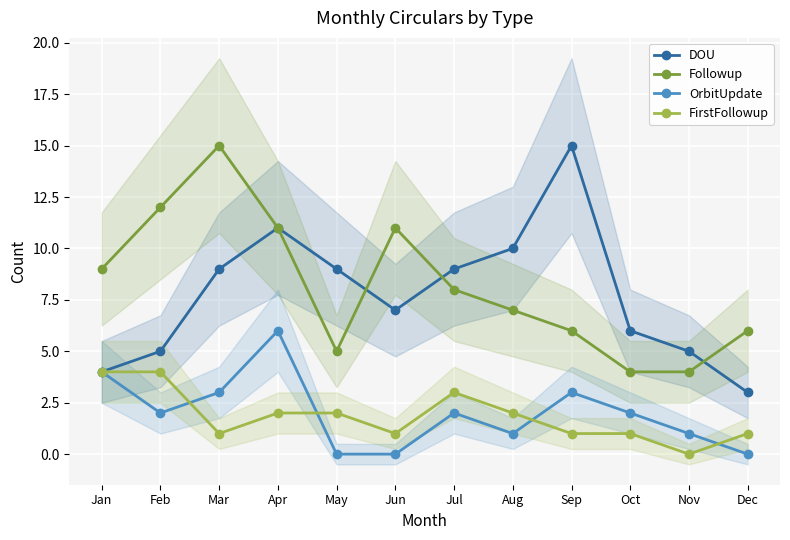

In OrbitUpdate, how many points are higher than both neighbors (excluding endpoints)?

3